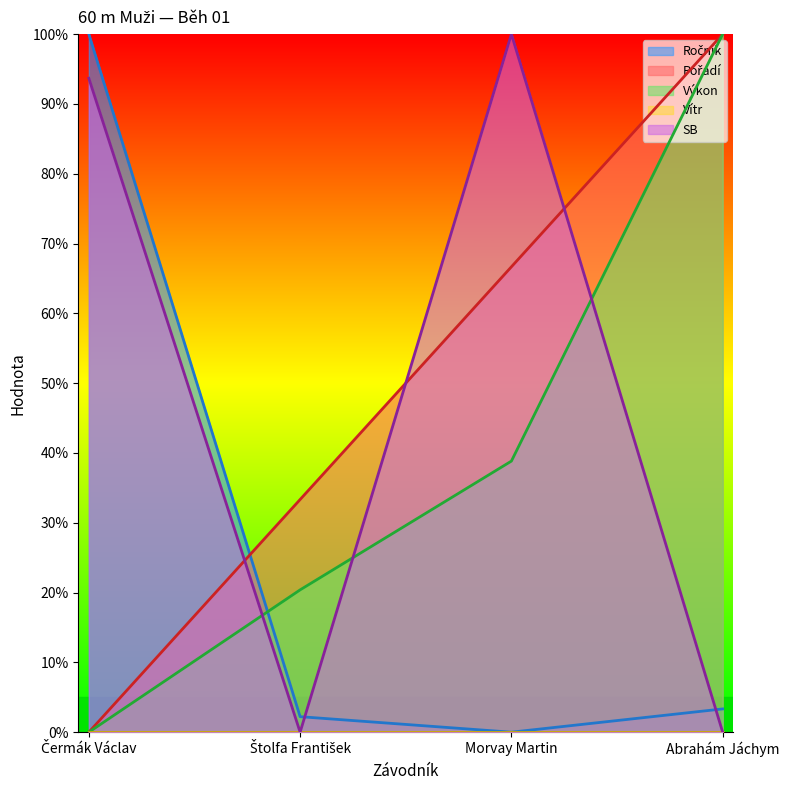

What is the total value across all series at Štolfa František?

55.9